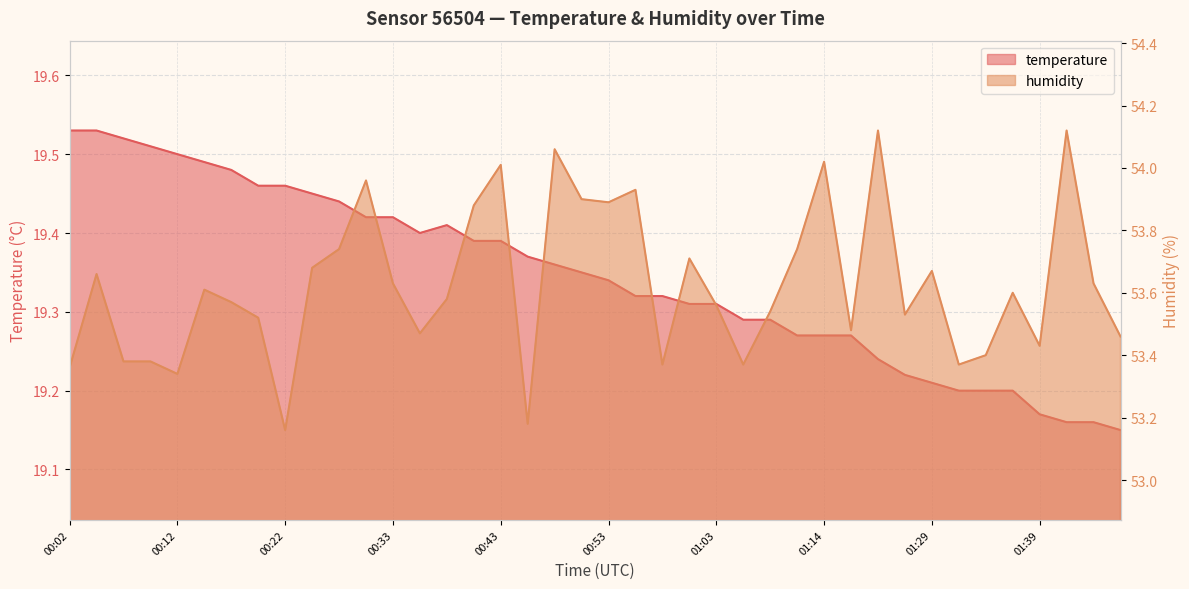

What is the value of the humidity point at the 33rd from the left?

53.7